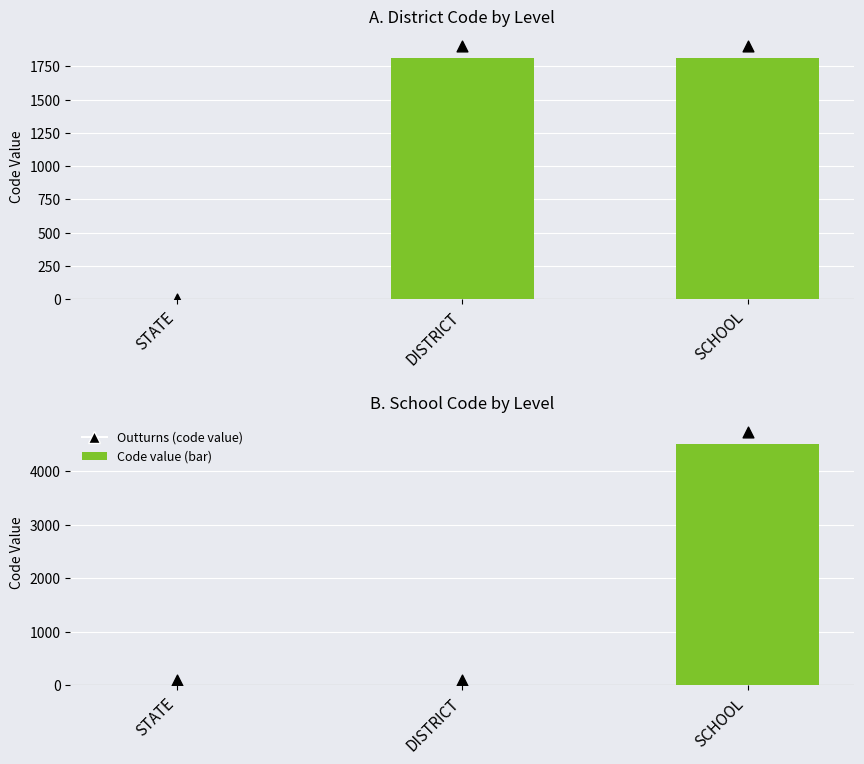

Which series reaches the minimum Y coordinate?

District Code